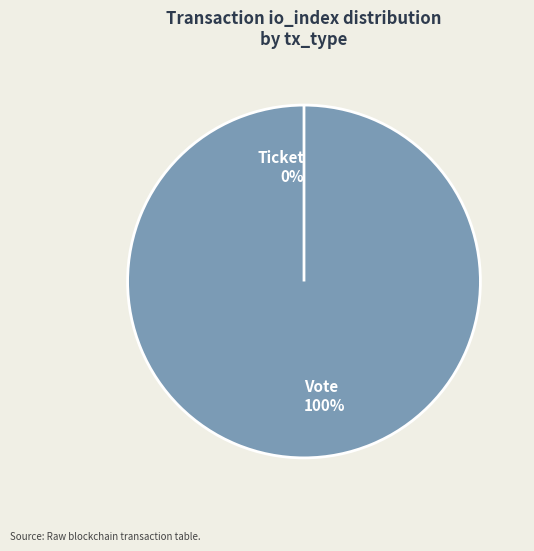

How many segments does this pie chart have?

2